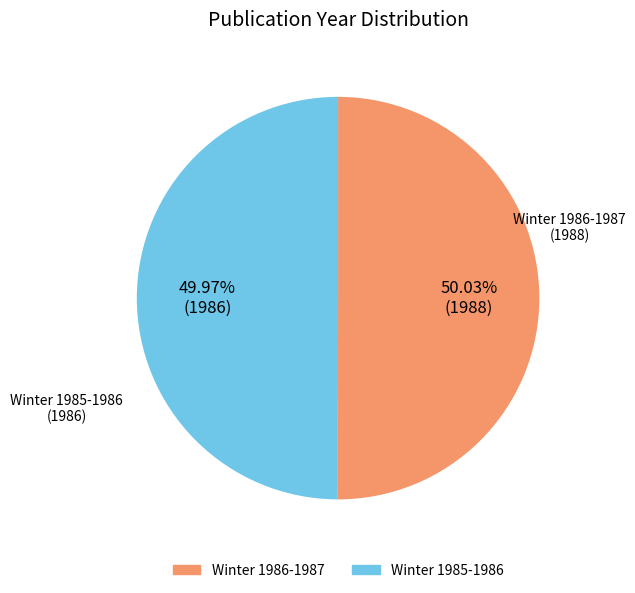

The Winter 1986-1987 slice represents 43% of the pie. True or false?

False